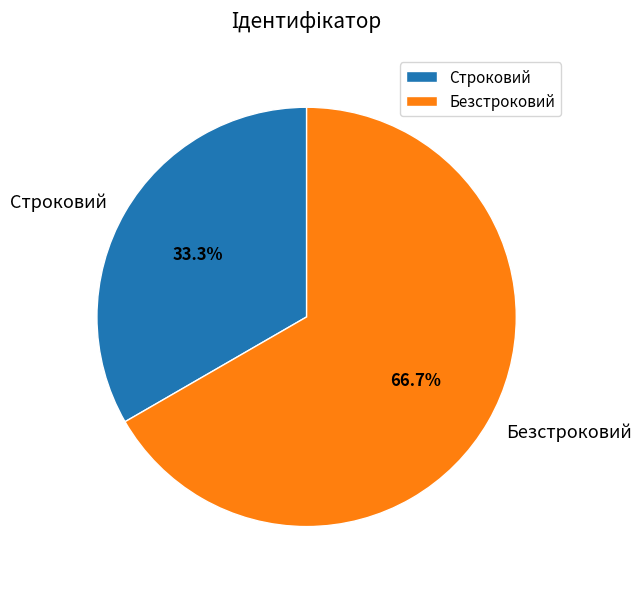

What percentage do Строковий and Безстроковий together represent?

100.0%